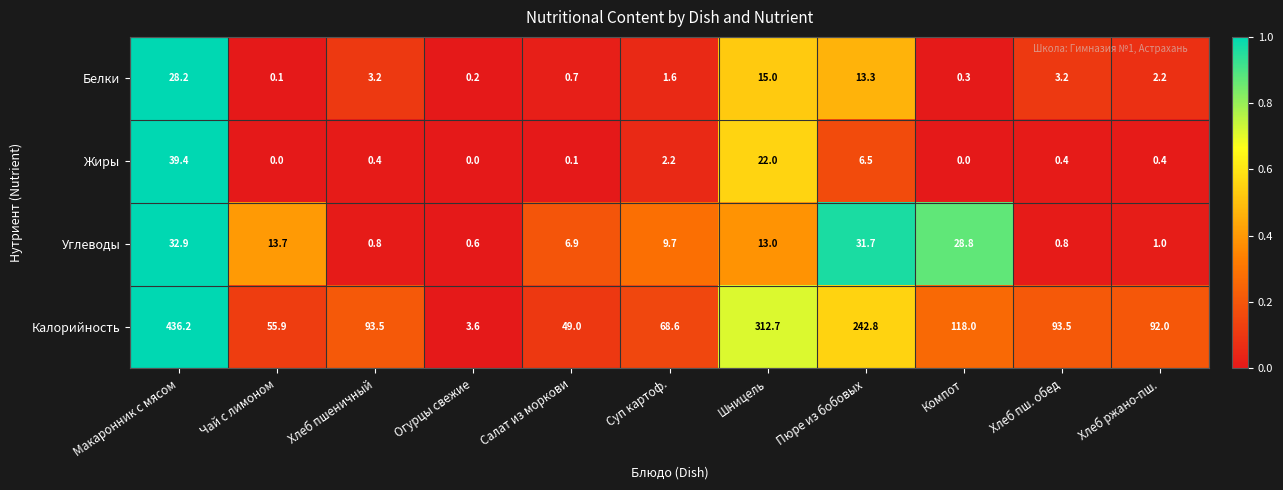

The value of Калорийность at Шницель is 522.8. True or false?

False